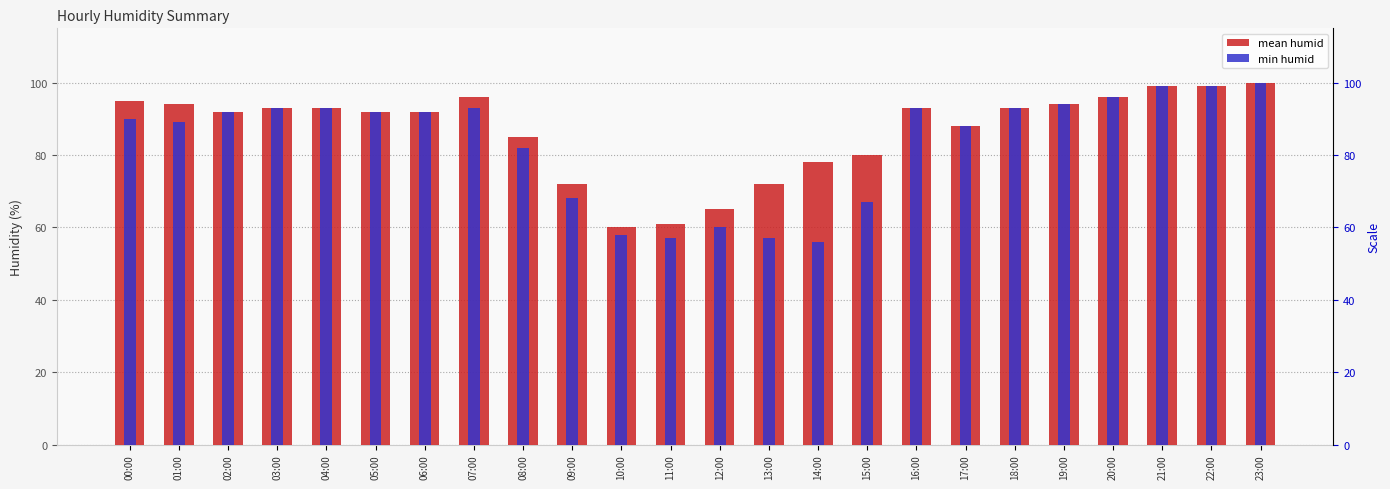

Reading right to left, extract all data points from this chart.

mean humid: 100	99	99	96	94	93	88	93	80	78	72	65	61	60	72	85	96	92	92	93	93	92	94	95
min humid: 100	99	99	96	94	93	88	93	67	56	57	60	57	58	68	82	93	92	92	93	93	92	89	90